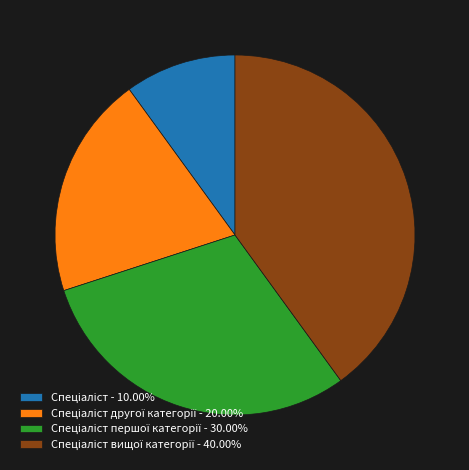

Is there any slice that represents more than half of the pie?

No